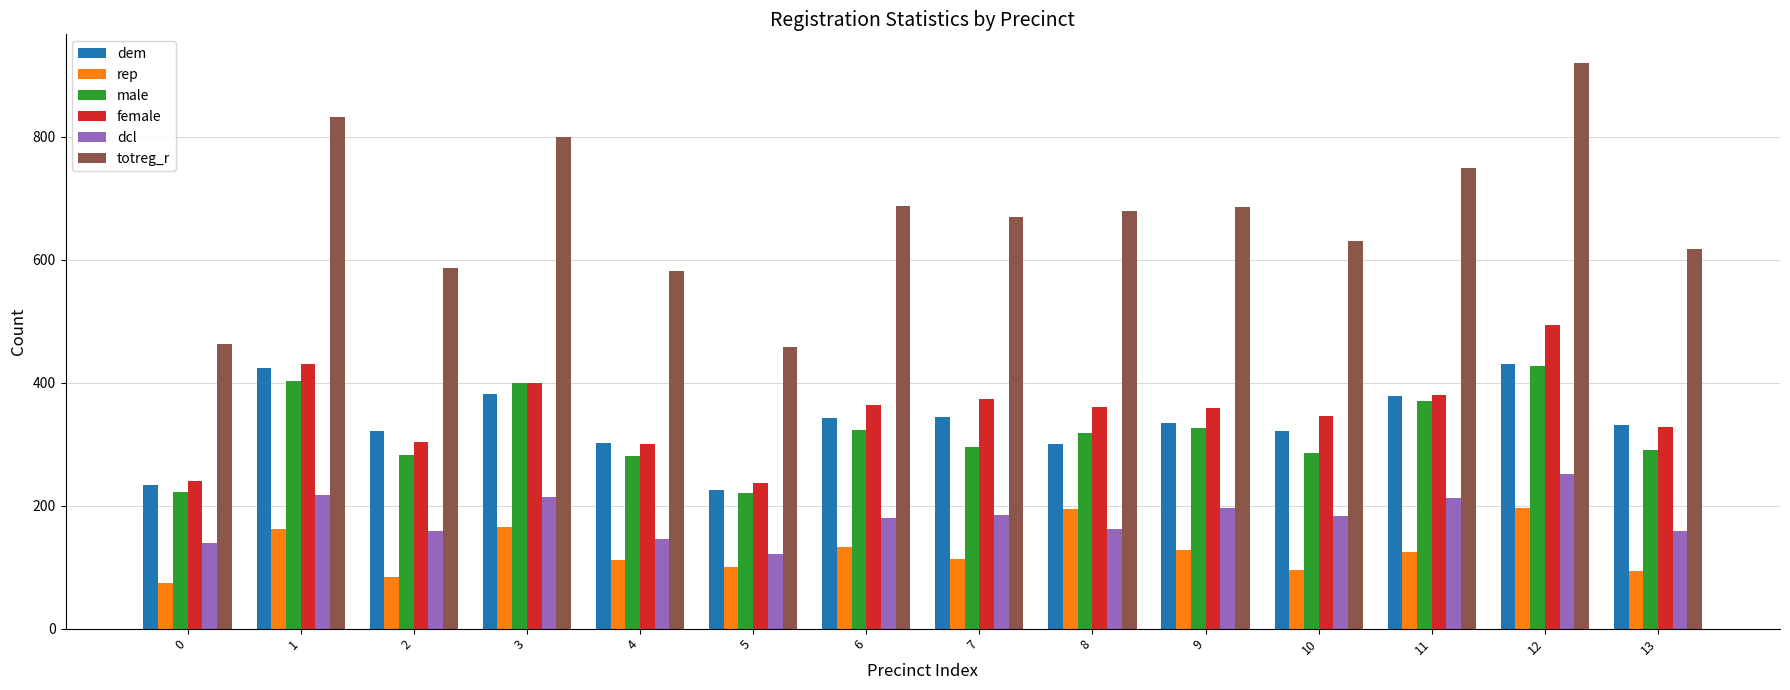

What is the spread (max minus min) of values at 5?

357